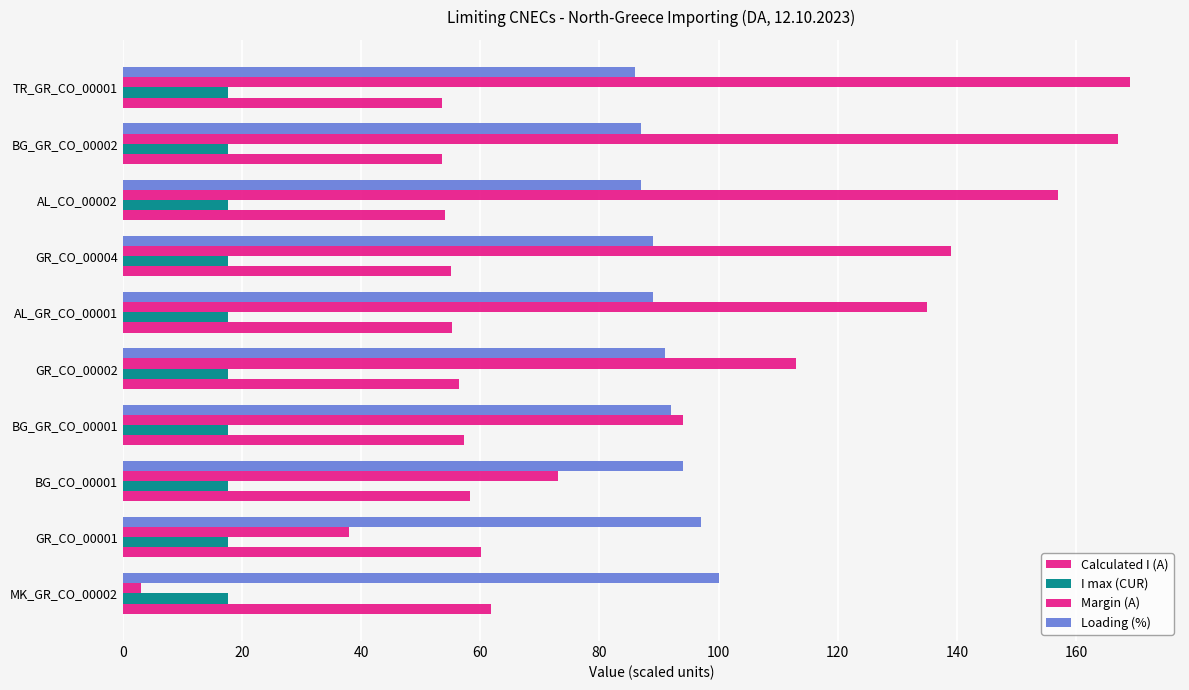

How many distinct data groups are displayed?

4